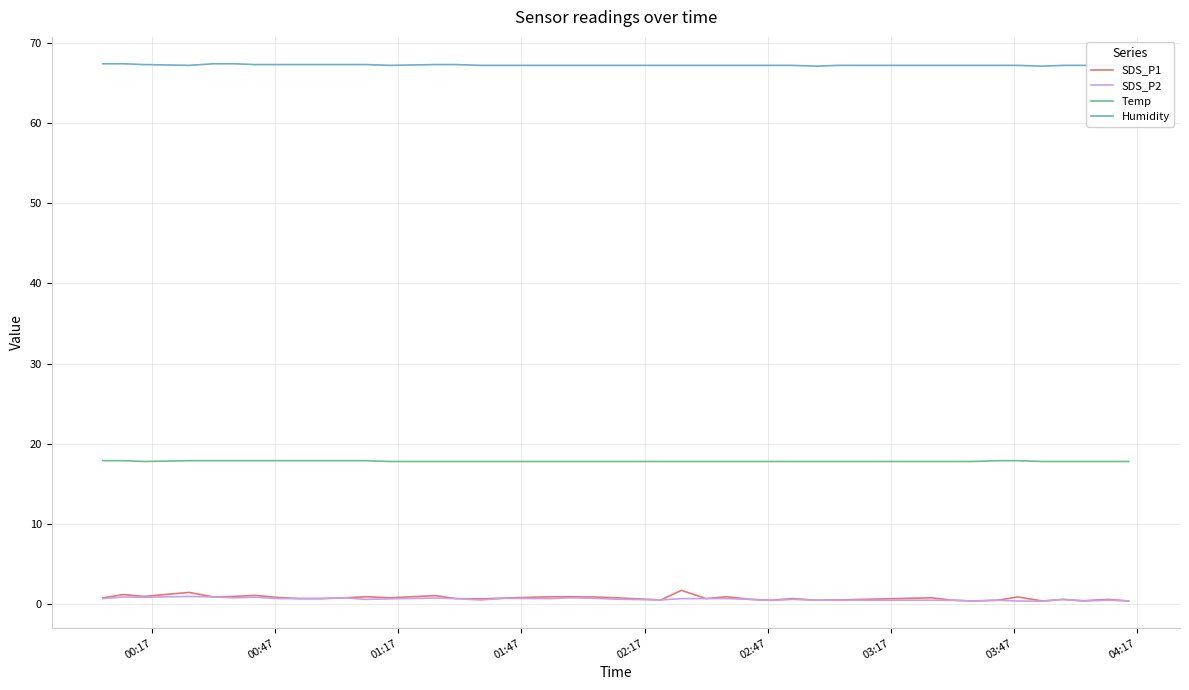

How many series are shown in this chart?

4